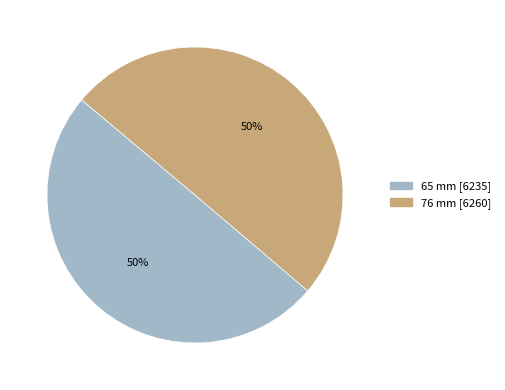

What percentage is the 65 mm slice, to the nearest percent?

50%